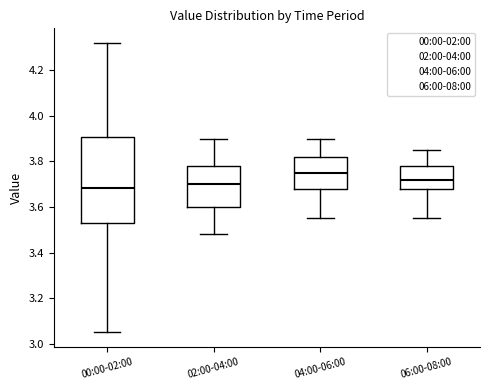

Reading left to right, read every box against the y-axis: the position of its median line, the range the box covers, and the ends of its whiskers. The values are not printed on the chart, so give them approximately, as read against the axis.

00:00-02:00: median 3.68, box 3.54 to 3.90, whiskers 3.06 to 4.32
02:00-04:00: median 3.70, box 3.60 to 3.78, whiskers 3.48 to 3.90
04:00-06:00: median 3.76, box 3.68 to 3.82, whiskers 3.56 to 3.90
06:00-08:00: median 3.72, box 3.68 to 3.78, whiskers 3.56 to 3.86